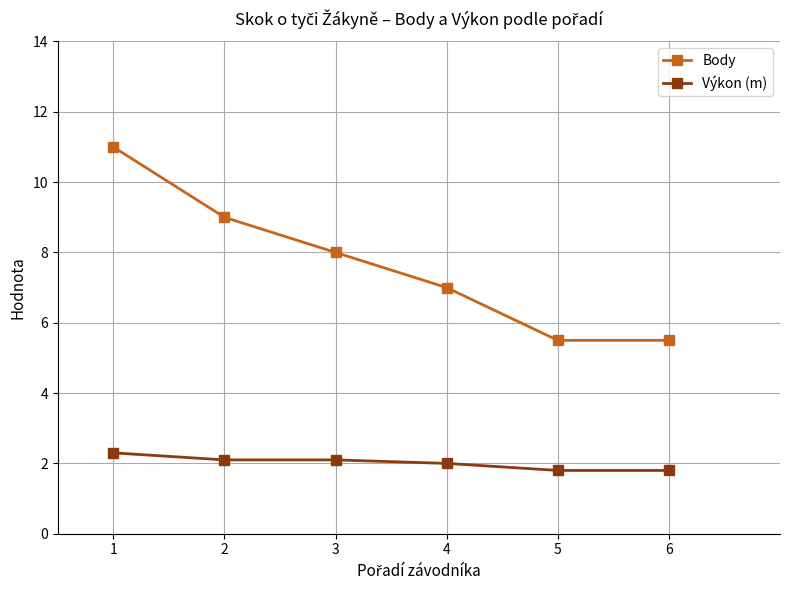

Is the value of Výkon (m) at 2 greater than the value of Body at 3?

No